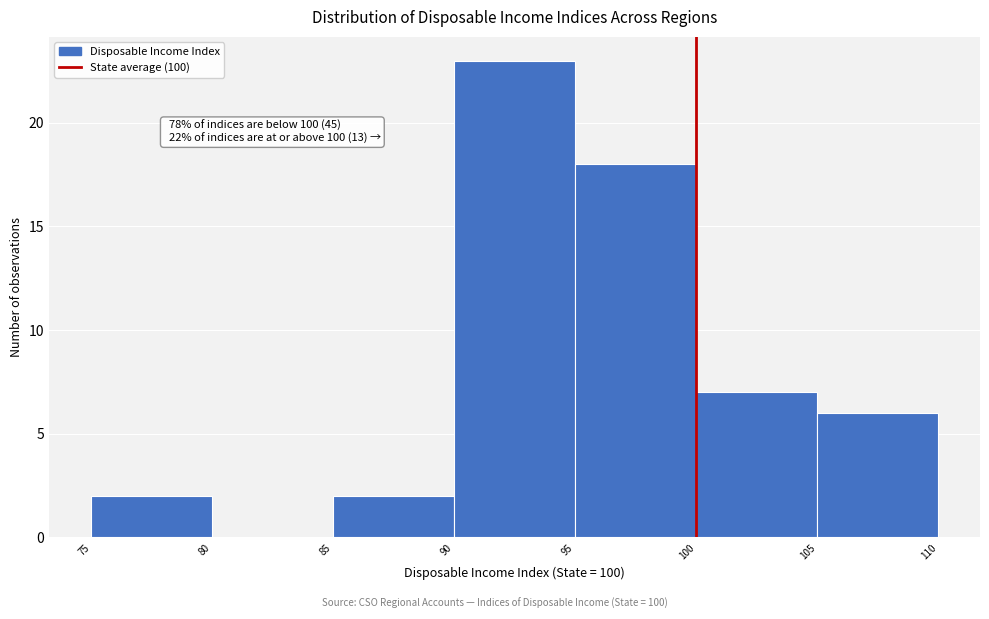

Which range on the x-axis has the tallest bar?

90 to 95